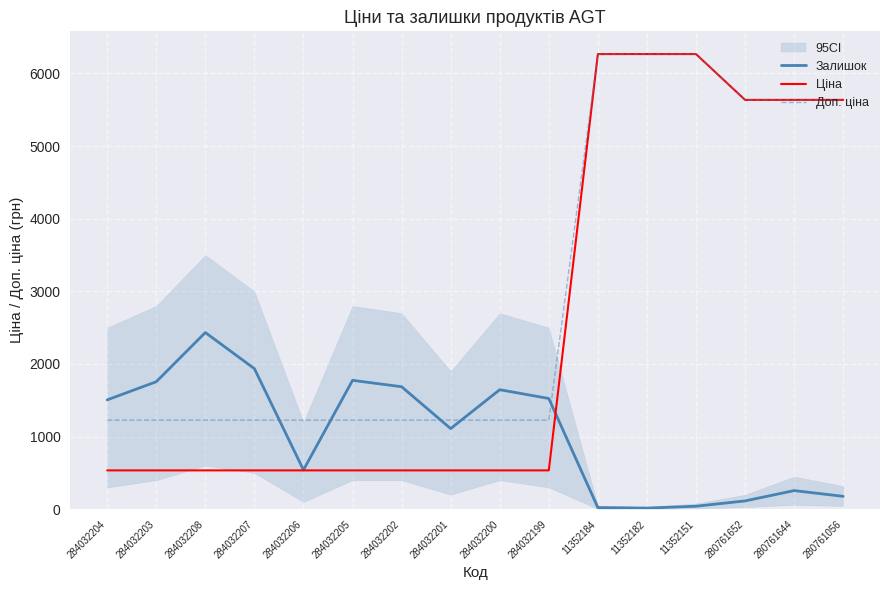

Which series changed the most between 280761652 and 280761644?

Залишок